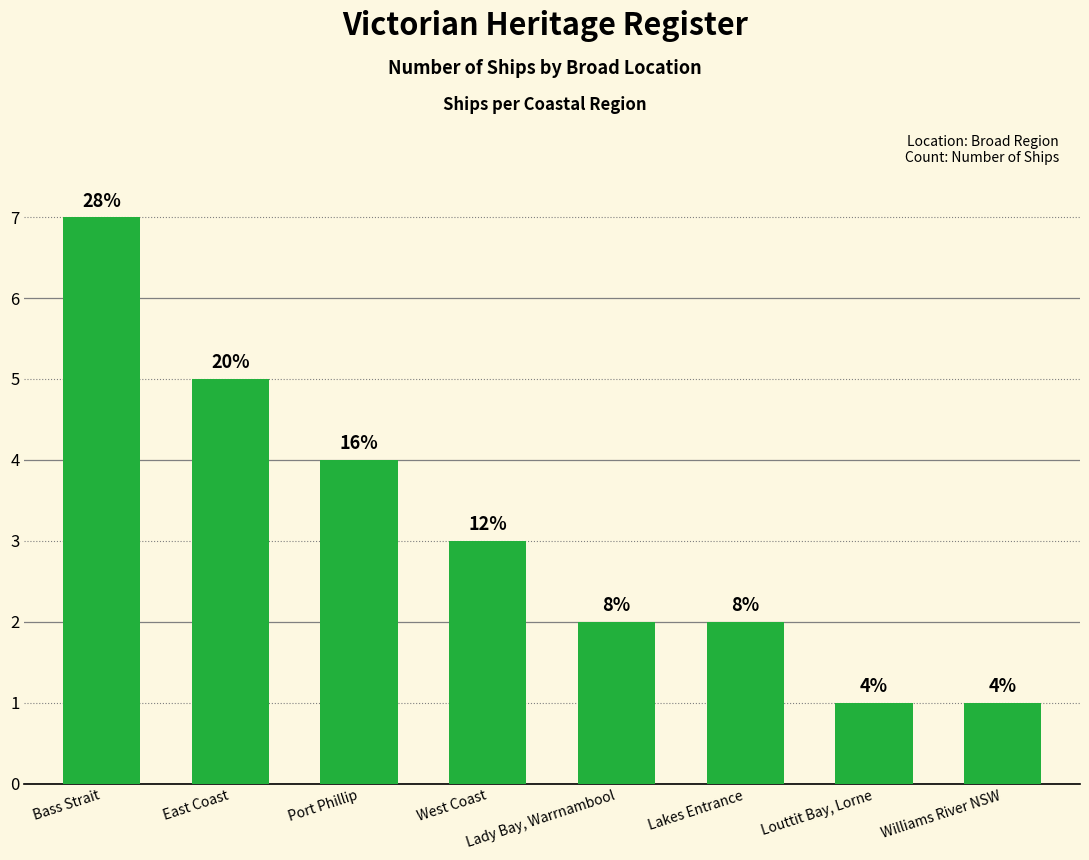

What position from the right is West Coast?

5